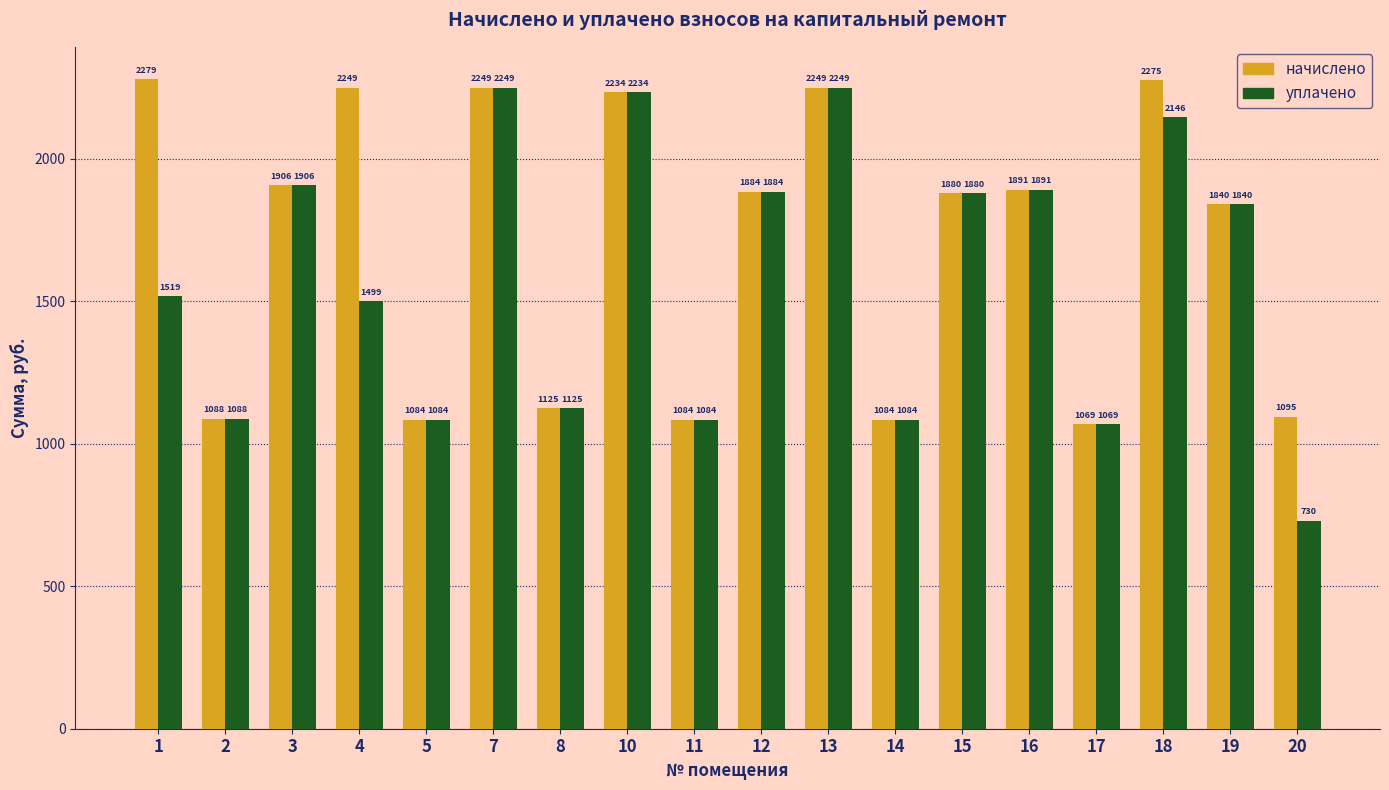

True or false: начислено has a value of 935.9 at 1.

False